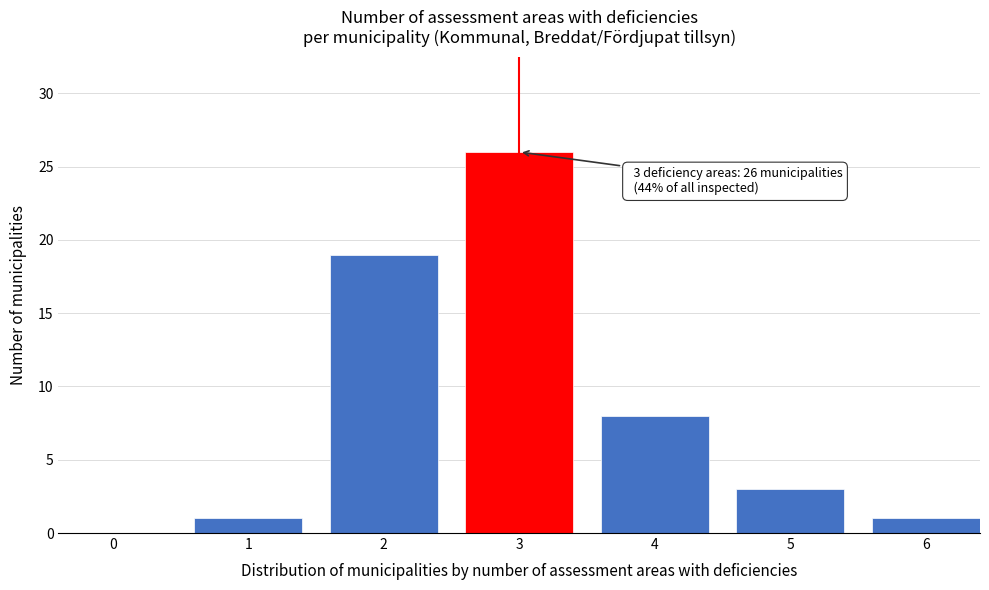

Reading left to right, transcribe all the data shown in this chart.

0=0	1=1	2=19	3=26	4=8	5=3	6=1